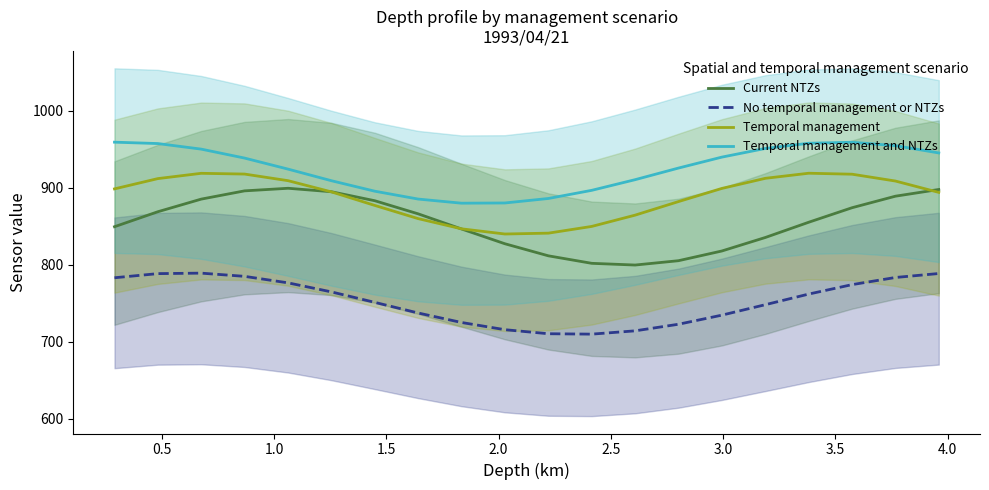

How many data points in Temporal management and NTZs are above 938?

10